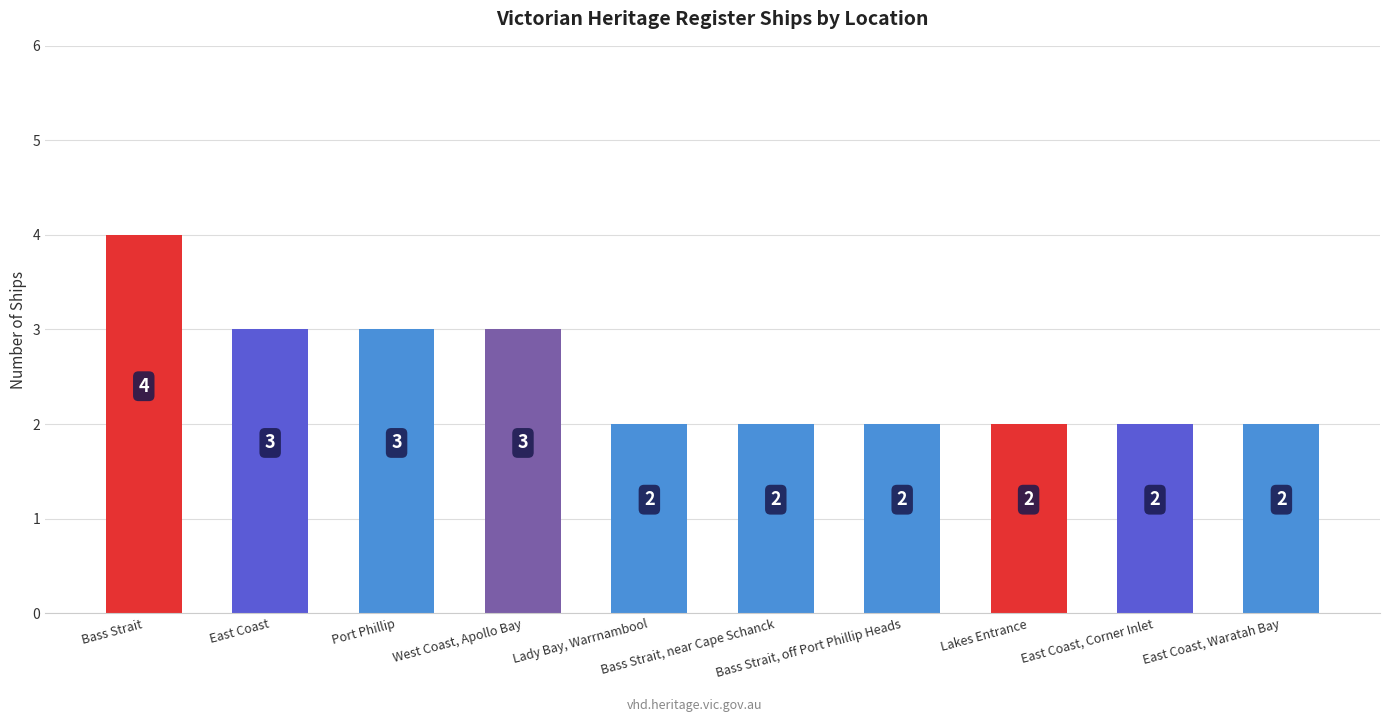

The value at Lady Bay, Warrnambool is 2. True or false?

True